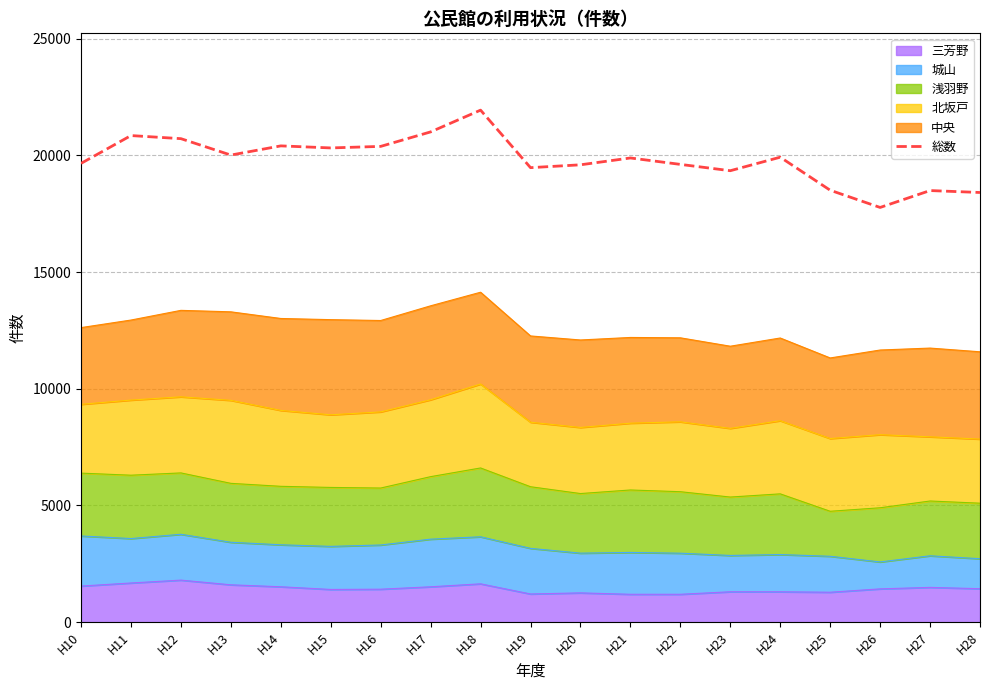

Approximately how many times larger is the value at H10 compared to H24?

1.0